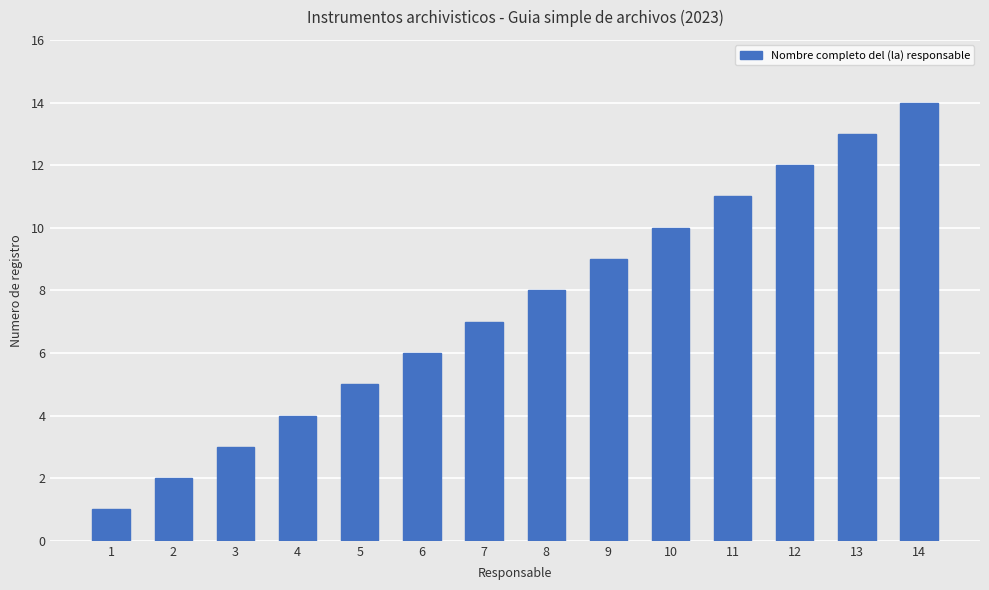

Reading left to right, what are all the values shown in this chart?

1	2	3	4	5	6	7	8	9	10	11	12	13	14